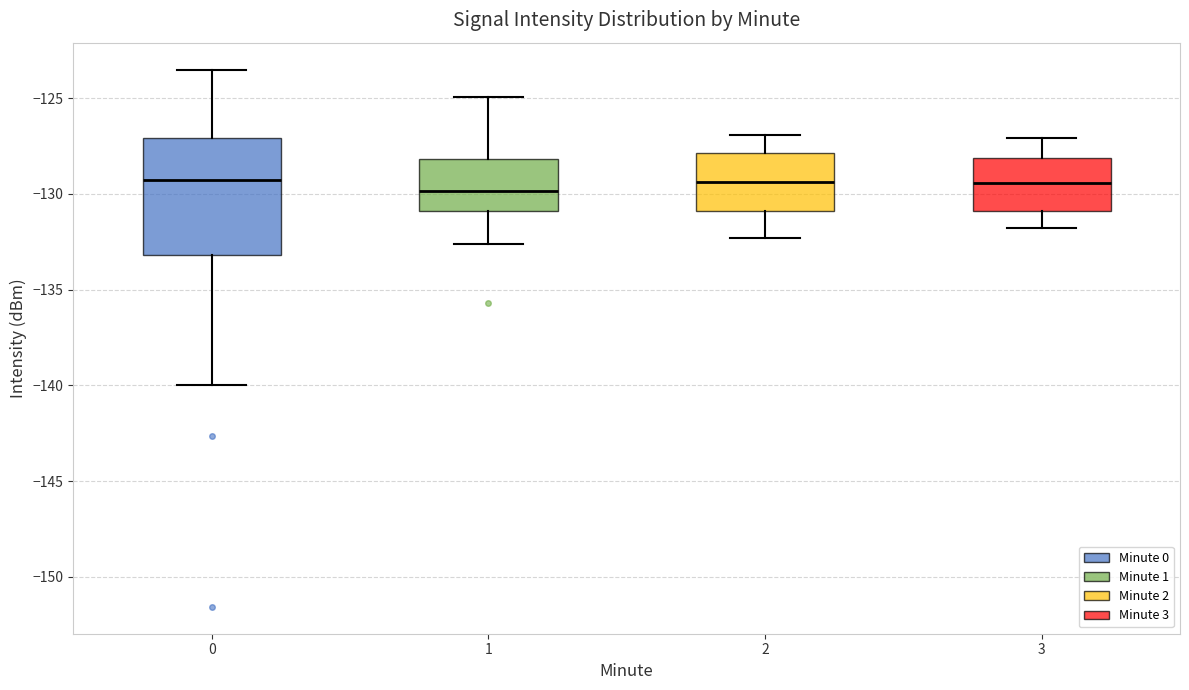

Reading left to right, transcribe this box plot: for each box, give where its median line is, the range the box spans, and where its two whiskers end, as read against the y-axis. The values are not printed on the chart, so give them approximately, as read against the axis.

0: median -129.5, box -133.0 to -127.0, whiskers -140.0 to -123.5
1: median -130.0, box -131.0 to -128.0, whiskers -132.5 to -125.0
2: median -129.5, box -131.0 to -128.0, whiskers -132.5 to -127.0
3: median -129.5, box -131.0 to -128.0, whiskers -132.0 to -127.0